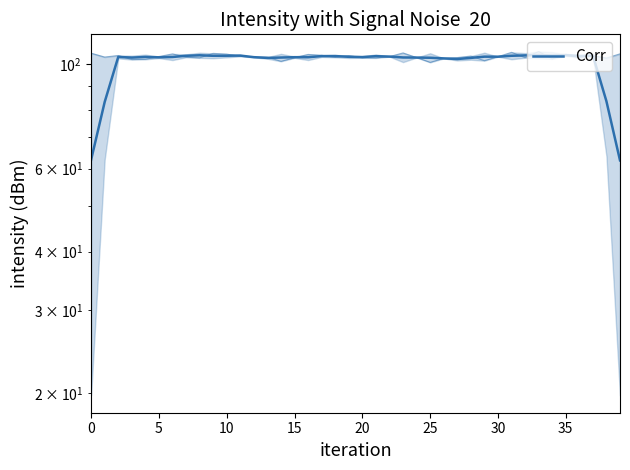

Which category has the lowest value across all series?

39